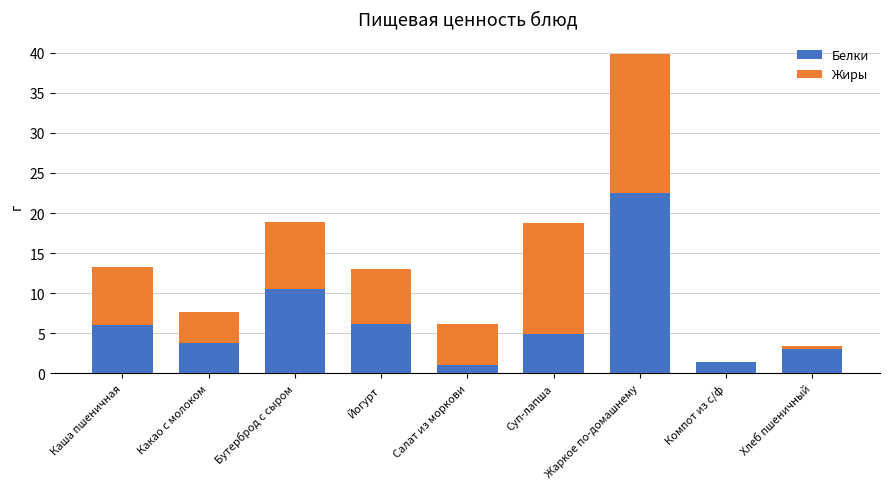

What is the highest value of the Белки series?

22.5